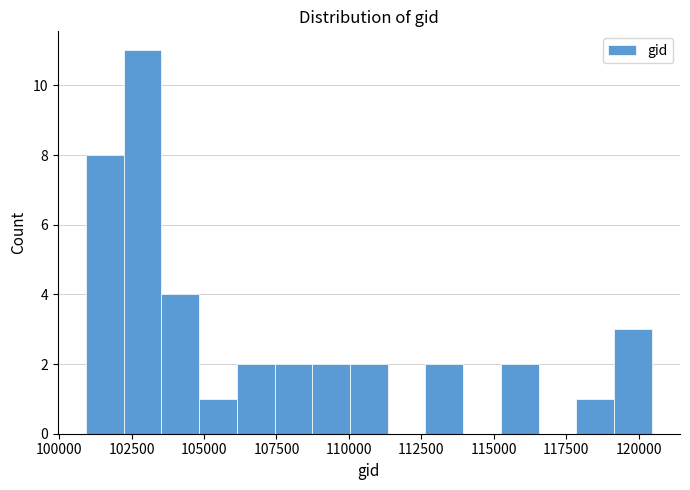

Read against the x-axis, roughly where is the centre of the tallest bar?

103000